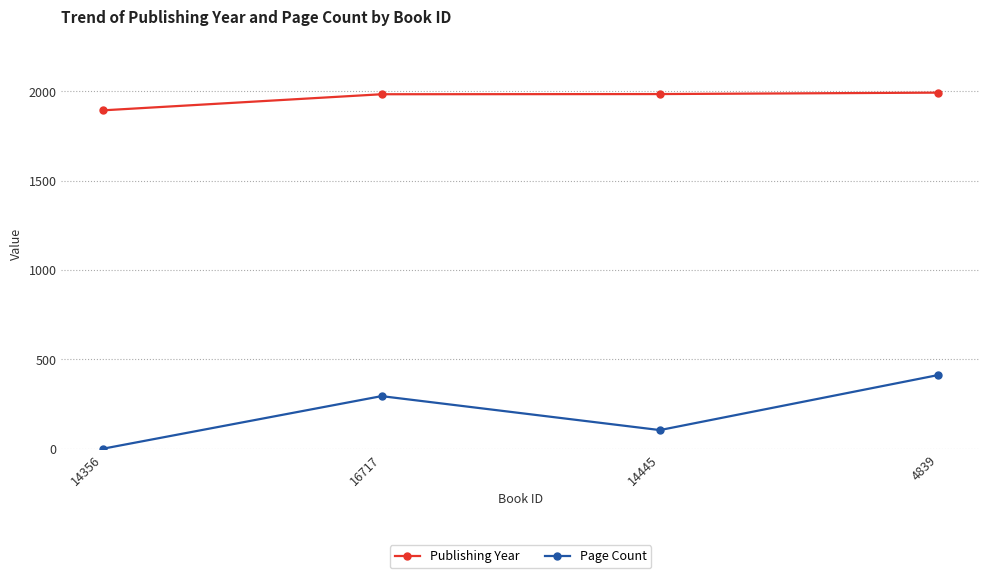

In Page Count, how many points are lower than both neighbors (excluding endpoints)?

1